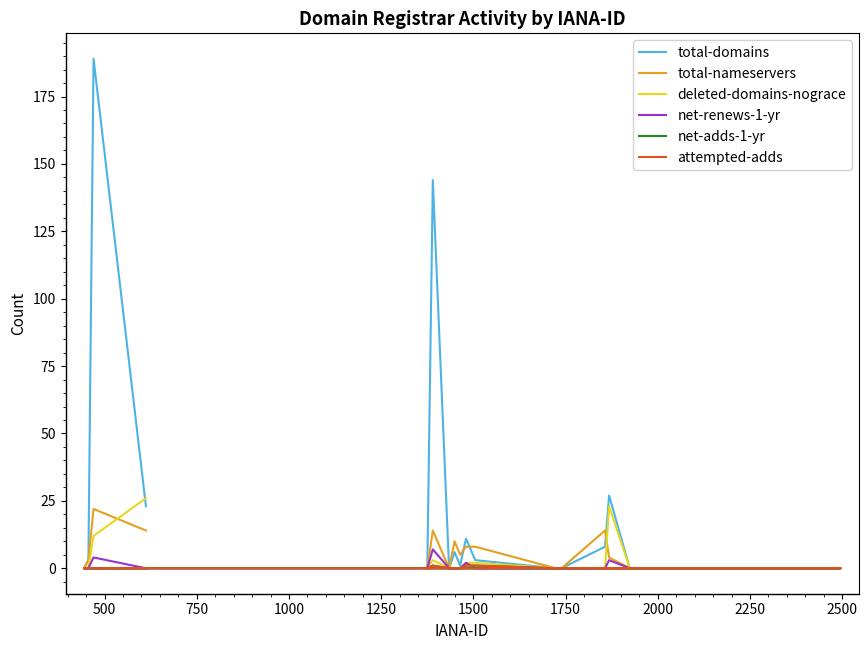

Where is the first local minimum for total-domains?

750